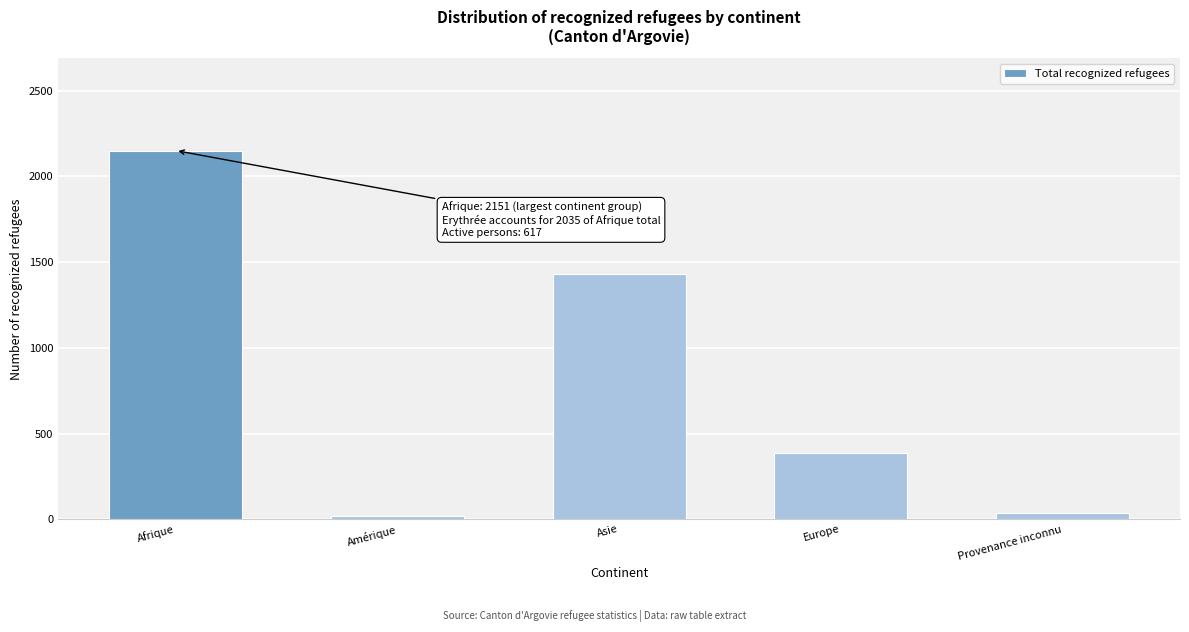

Reading left to right, transcribe all the data shown in this chart.

2151	18	1430	385	39